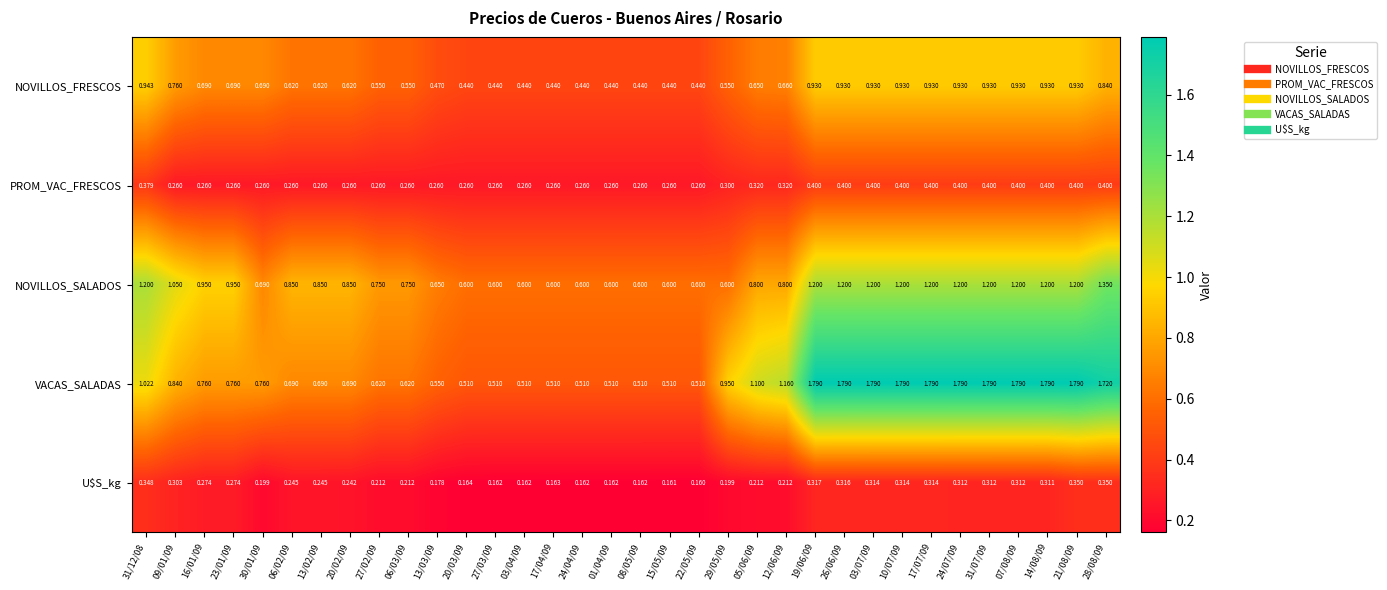

Rank the series at 22/05/09 from highest to lowest value.

NOVILLOS_SALADOS, VACAS_SALADAS, NOVILLOS_FRESCOS, PROM_VAC_FRESCOS, U$S_kg